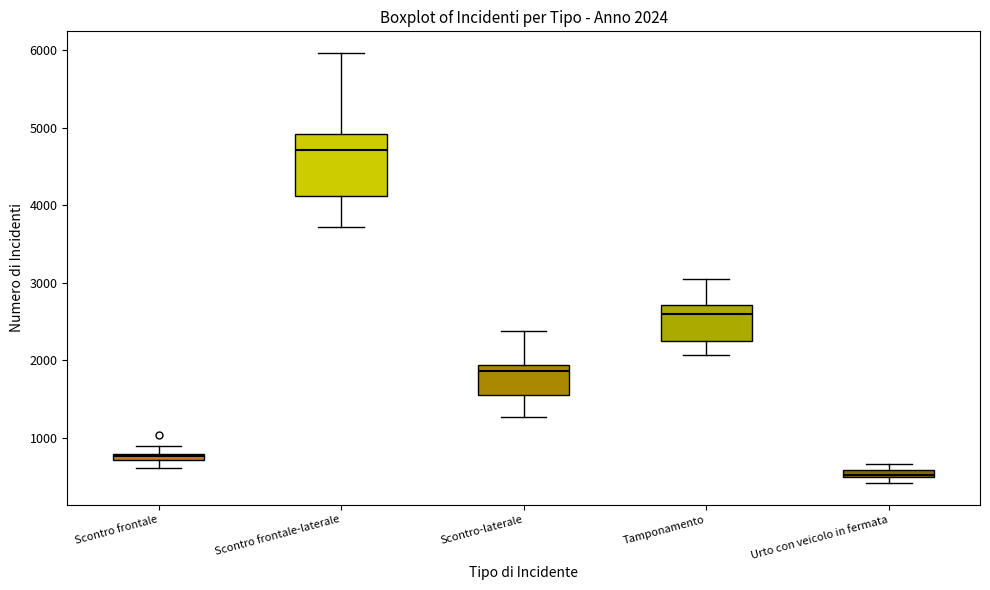

Comparing the boxes themselves (not the whiskers), which one is the tallest?

Scontro frontale-laterale